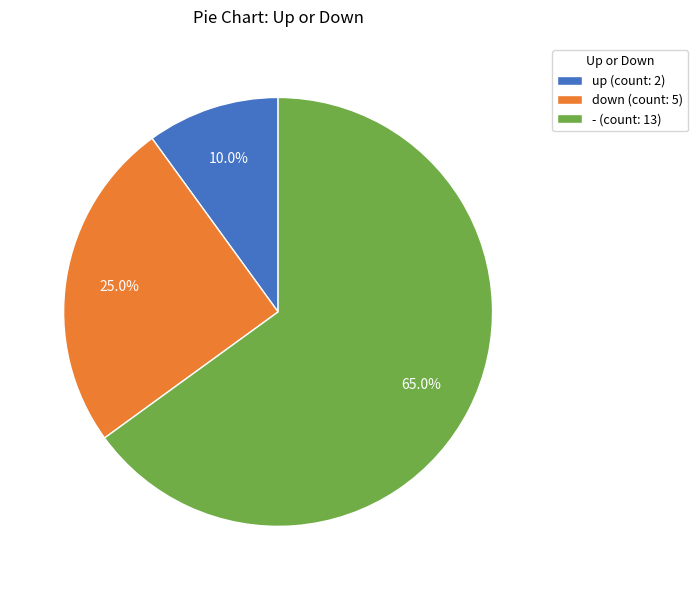

The up slice represents 10% of the pie. True or false?

True